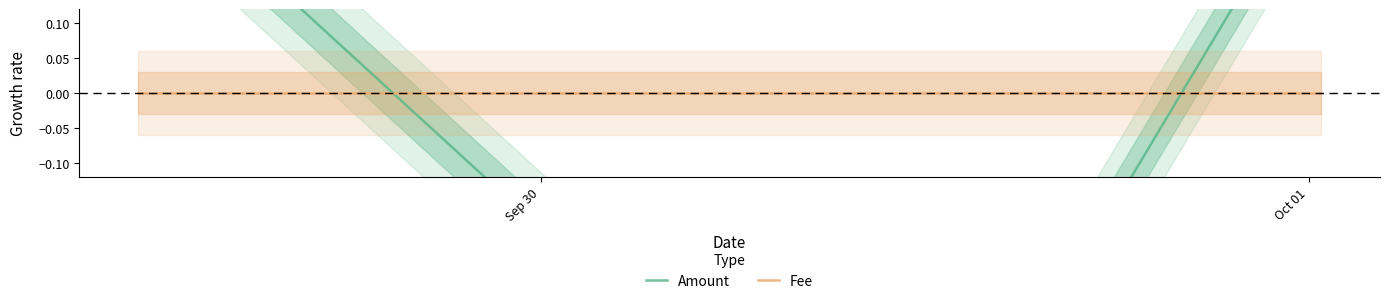

Which series has the largest total across all categories?

Amount